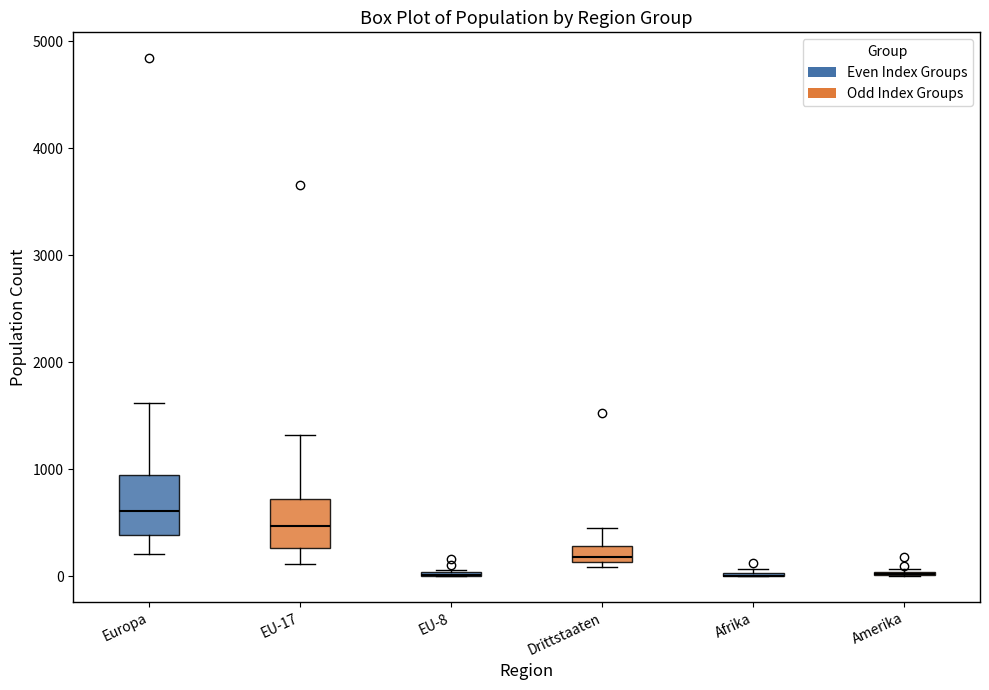

Comparing the boxes themselves (not the whiskers), which one is the tallest?

Europa